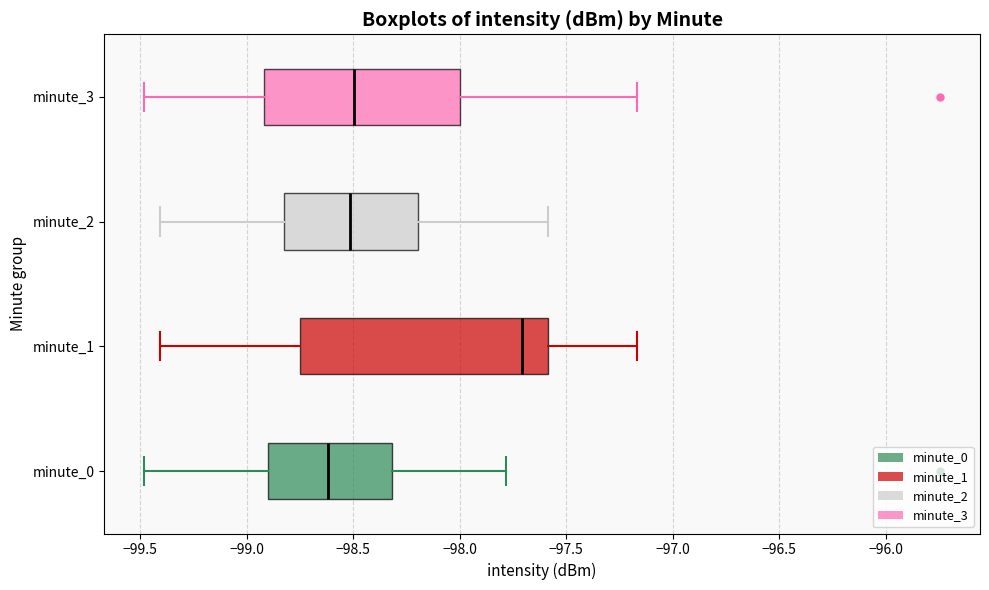

Which box's median line is the furthest to the right?

minute_1